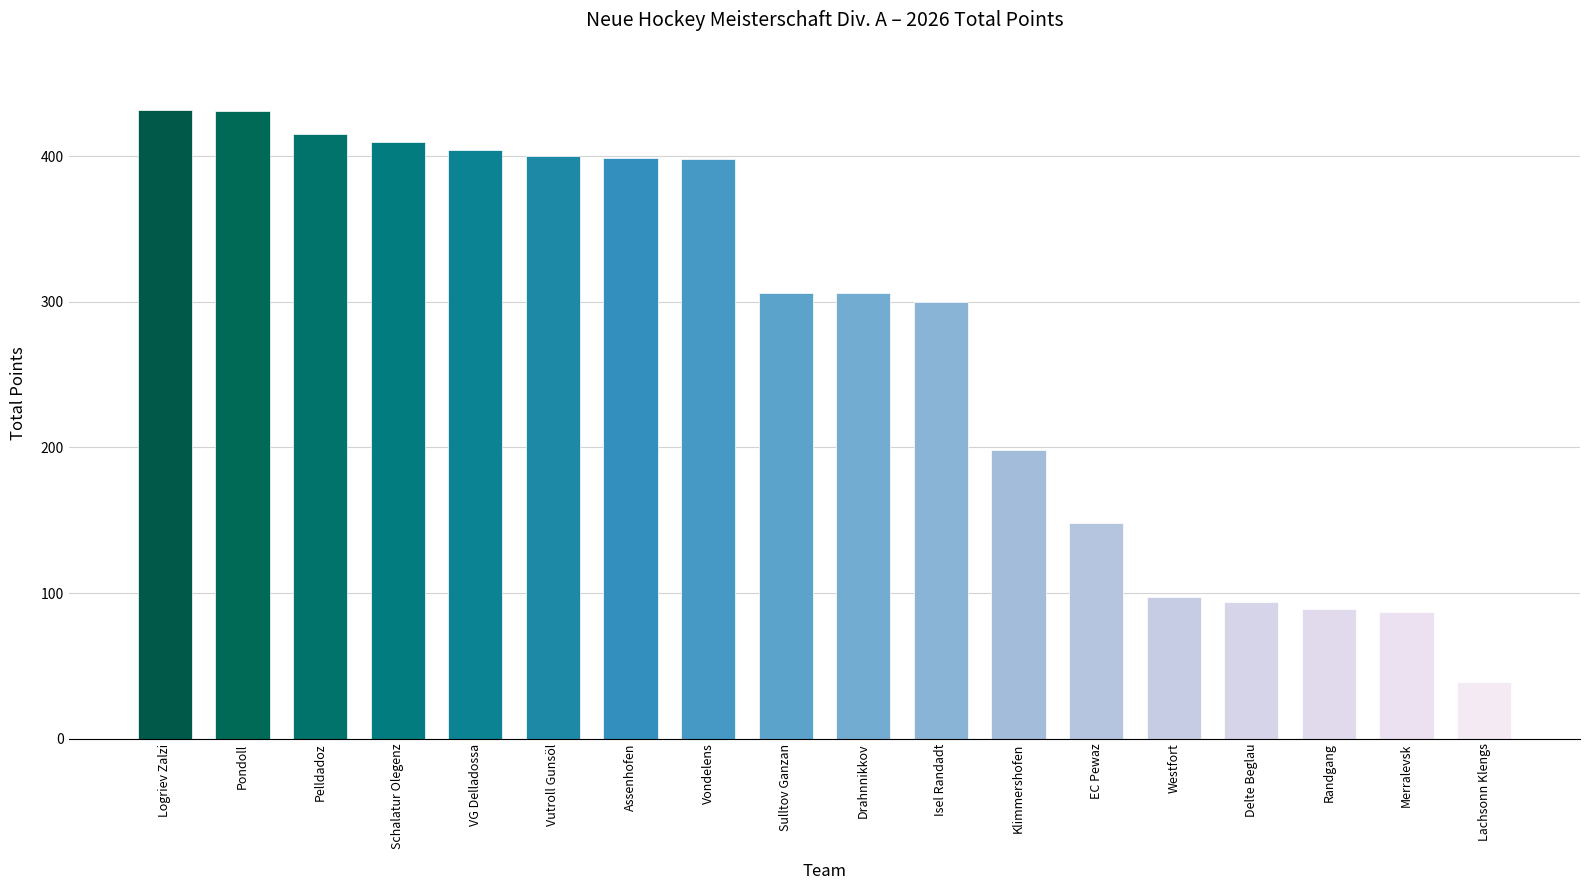

What is the value of the 13th bar from the left?

148